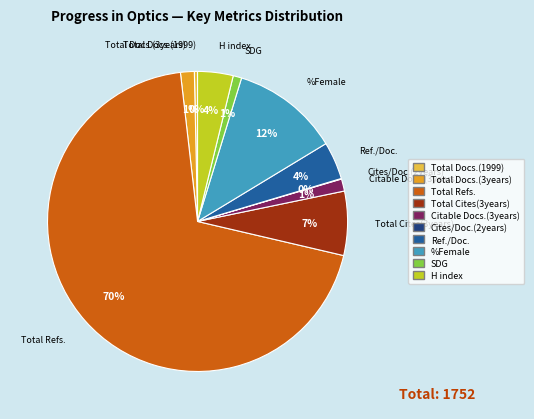

Is there a majority slice in this chart?

Yes